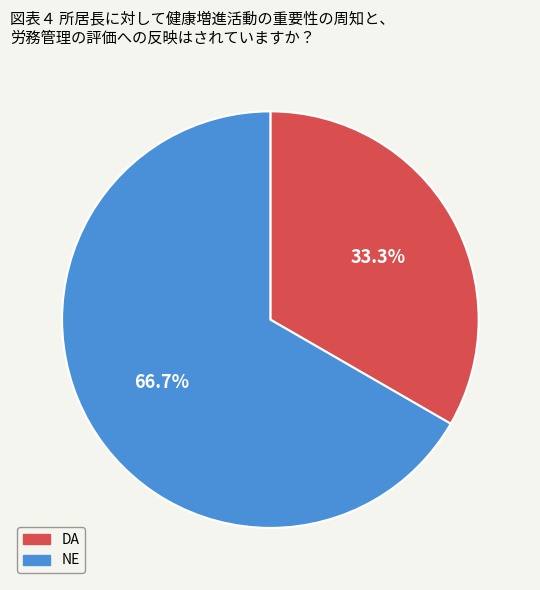

How many segments does this pie chart have?

2